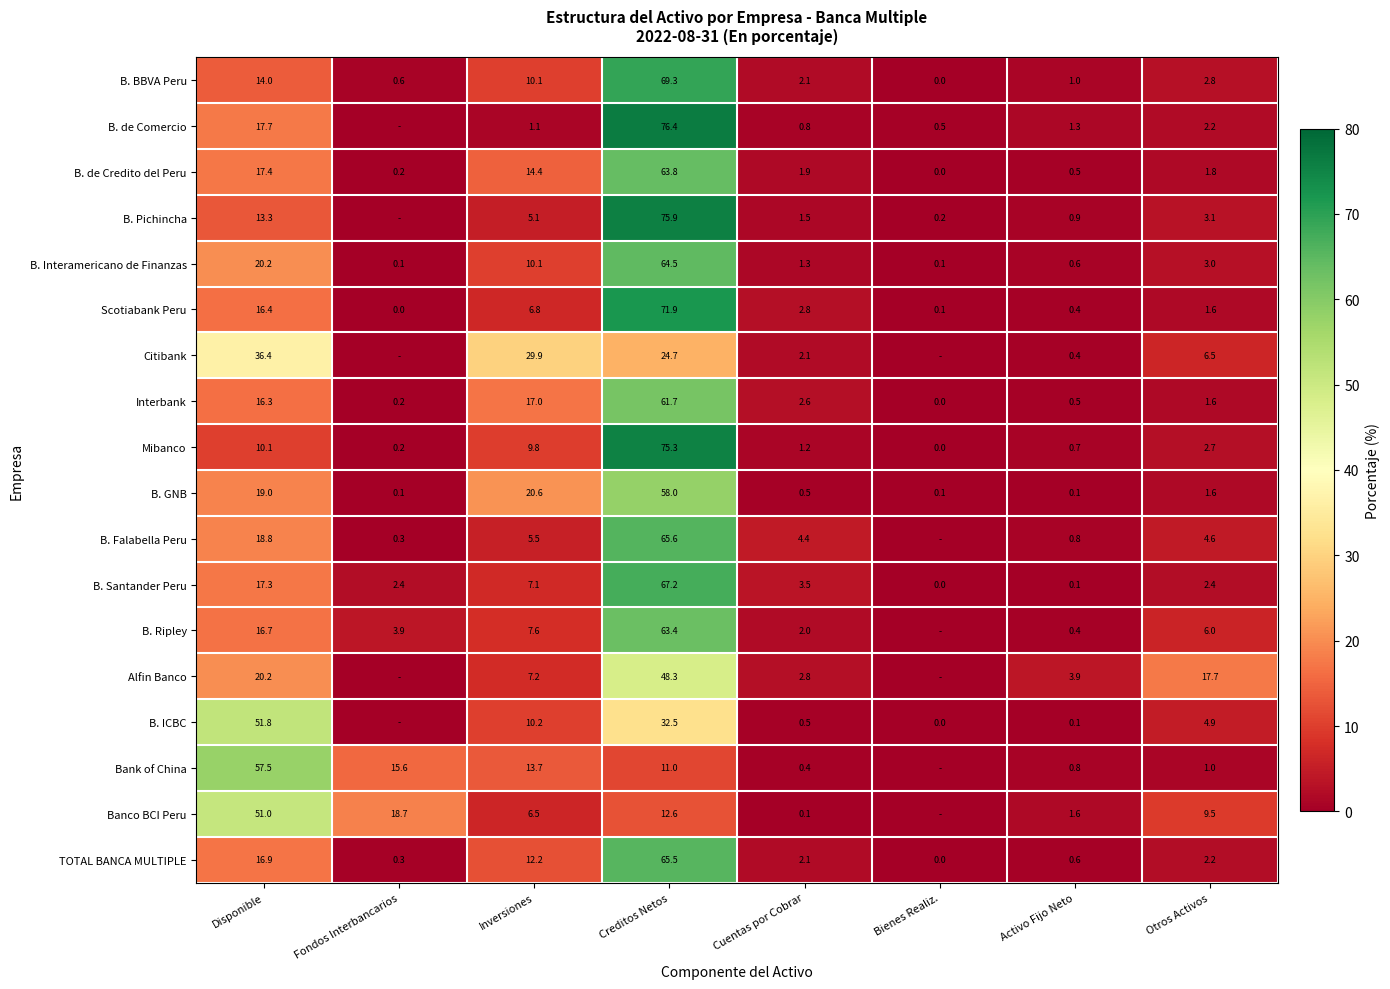

How many series are shown in this chart?

18